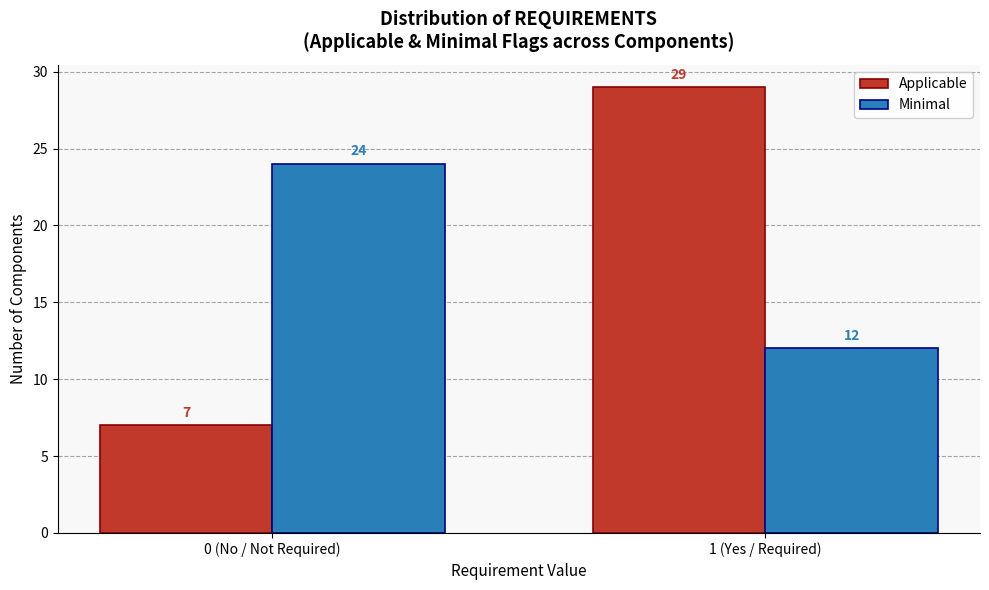

Reading right to left, transcribe all the data shown in this chart.

Applicable: 29	7
Minimal: 12	24